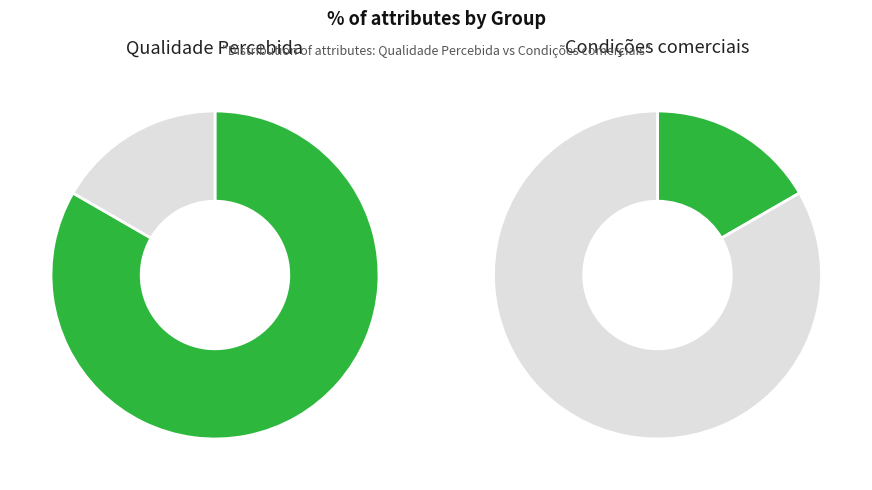

What is the majority slice?

Qualidade Percebida